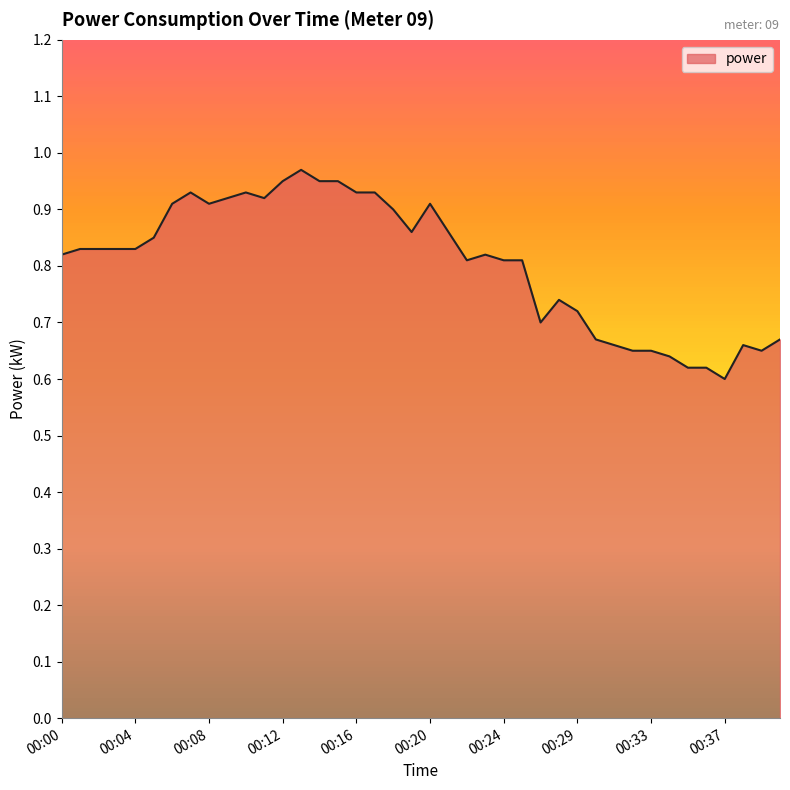

What is the difference between the maximum and minimum values?

0.4